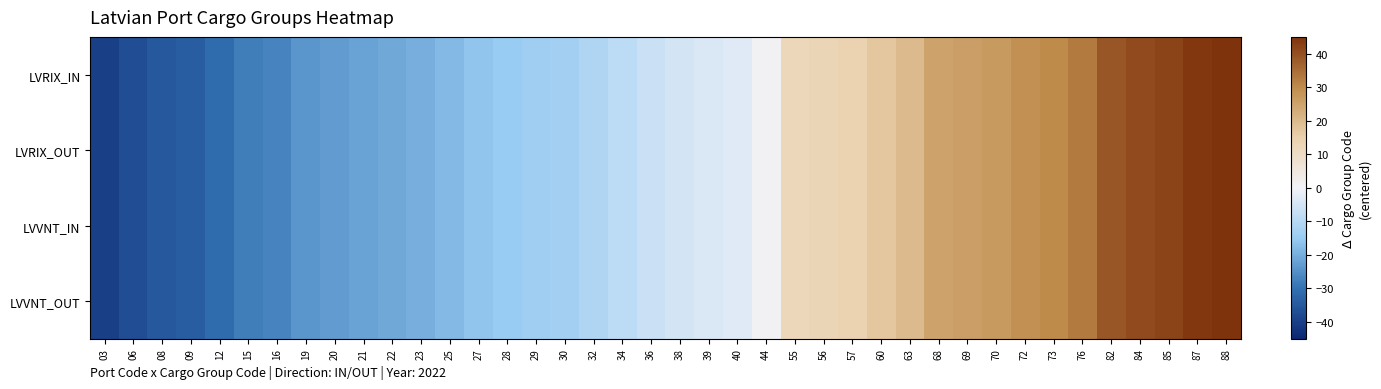

Reading left to right, list all the values displayed in this chart.

LVRIX_IN: 03=-40.0	06=-37.0	08=-35.0	09=-34.0	12=-31.0	15=-28.0	16=-27.0	19=-24.0	20=-23.0	21=-22.0	22=-21.0	23=-20.0	25=-18.0	27=-16.0	28=-15.0	29=-14.0	30=-13.0	32=-11.0	34=-9.0	36=-7.0	38=-5.0	39=-4.0	40=-3.0	44=1.0	55=12.0	56=13.0	57=14.0	60=17.0	63=20.0	68=25.0	69=26.0	70=27.0	72=29.0	73=30.0	76=33.0	82=39.0	84=41.0	85=42.0	87=44.0	88=45.0
LVRIX_OUT: 03=-40.0	06=-37.0	08=-35.0	09=-34.0	12=-31.0	15=-28.0	16=-27.0	19=-24.0	20=-23.0	21=-22.0	22=-21.0	23=-20.0	25=-18.0	27=-16.0	28=-15.0	29=-14.0	30=-13.0	32=-11.0	34=-9.0	36=-7.0	38=-5.0	39=-4.0	40=-3.0	44=1.0	55=12.0	56=13.0	57=14.0	60=17.0	63=20.0	68=25.0	69=26.0	70=27.0	72=29.0	73=30.0	76=33.0	82=39.0	84=41.0	85=42.0	87=44.0	88=45.0
LVVNT_IN: 03=-40.0	06=-37.0	08=-35.0	09=-34.0	12=-31.0	15=-28.0	16=-27.0	19=-24.0	20=-23.0	21=-22.0	22=-21.0	23=-20.0	25=-18.0	27=-16.0	28=-15.0	29=-14.0	30=-13.0	32=-11.0	34=-9.0	36=-7.0	38=-5.0	39=-4.0	40=-3.0	44=1.0	55=12.0	56=13.0	57=14.0	60=17.0	63=20.0	68=25.0	69=26.0	70=27.0	72=29.0	73=30.0	76=33.0	82=39.0	84=41.0	85=42.0	87=44.0	88=45.0
LVVNT_OUT: 03=-40.0	06=-37.0	08=-35.0	09=-34.0	12=-31.0	15=-28.0	16=-27.0	19=-24.0	20=-23.0	21=-22.0	22=-21.0	23=-20.0	25=-18.0	27=-16.0	28=-15.0	29=-14.0	30=-13.0	32=-11.0	34=-9.0	36=-7.0	38=-5.0	39=-4.0	40=-3.0	44=1.0	55=12.0	56=13.0	57=14.0	60=17.0	63=20.0	68=25.0	69=26.0	70=27.0	72=29.0	73=30.0	76=33.0	82=39.0	84=41.0	85=42.0	87=44.0	88=45.0